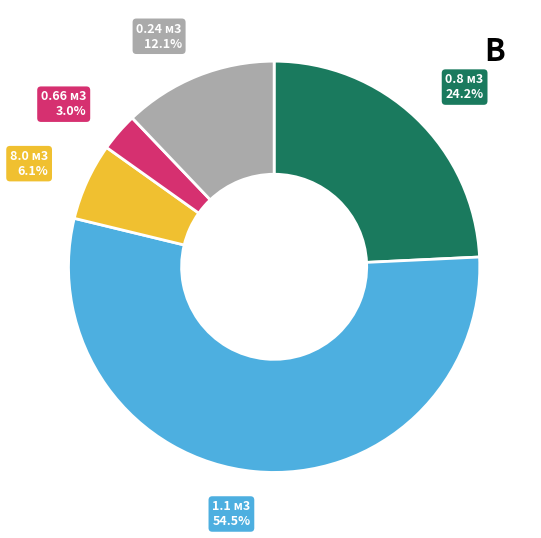

Which has a higher value, 1.1 м3 or 0.24 м3?

1.1 м3